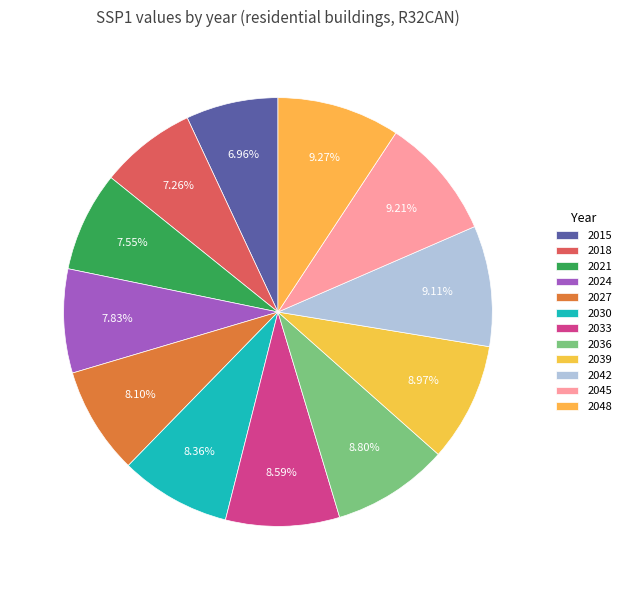

The 2039 slice represents 10% of the pie. True or false?

False